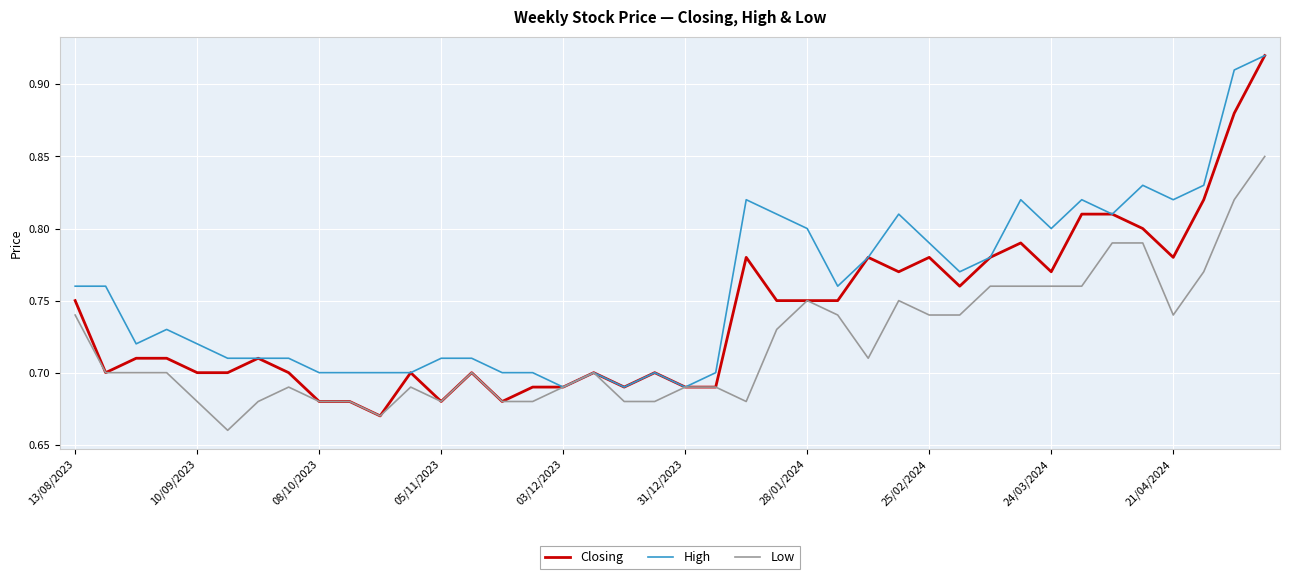

Which series has the largest total across all categories?

High